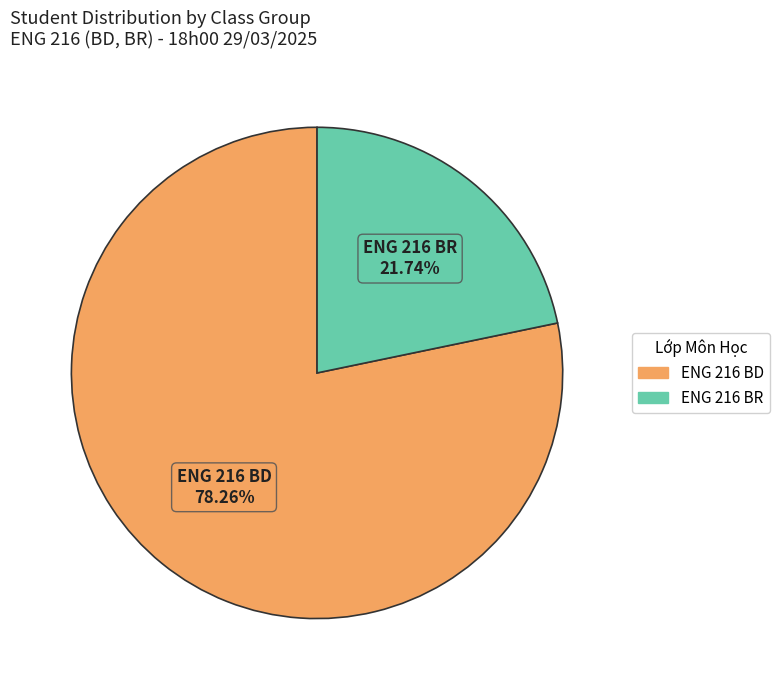

Which slice is the smallest?

ENG 216 BR